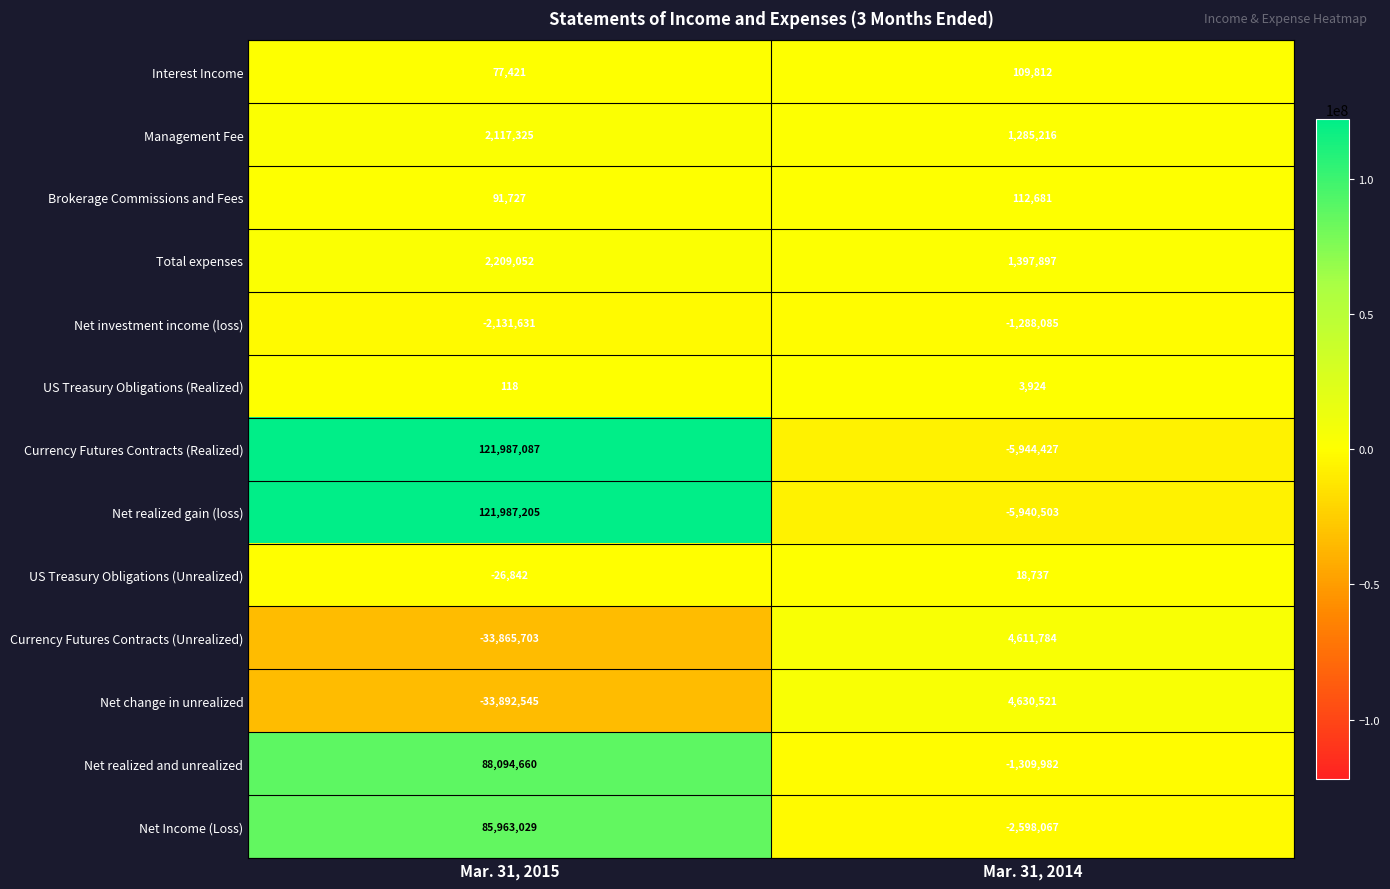

What is the minimum value shown in the chart?

-33892545